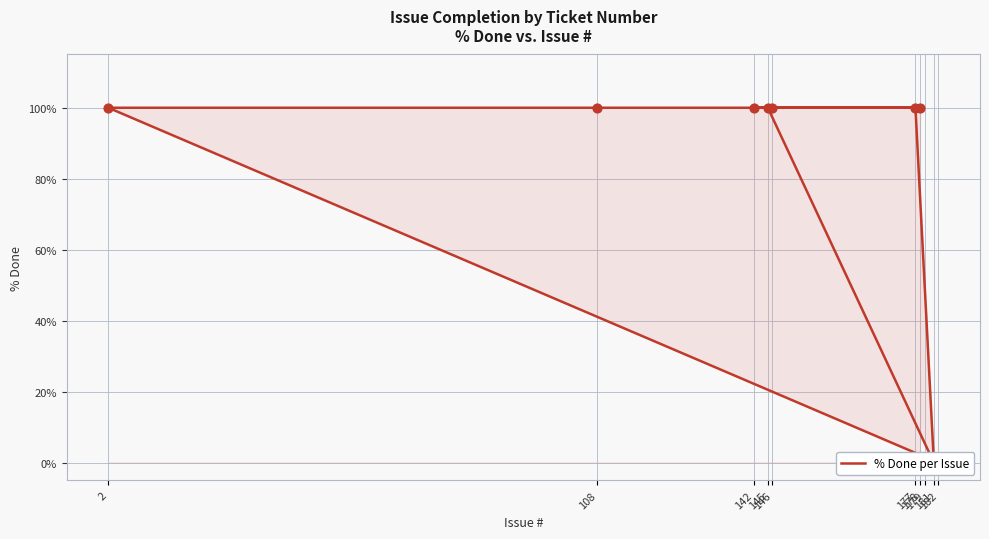

Which has a higher value, 108 or 181?

108